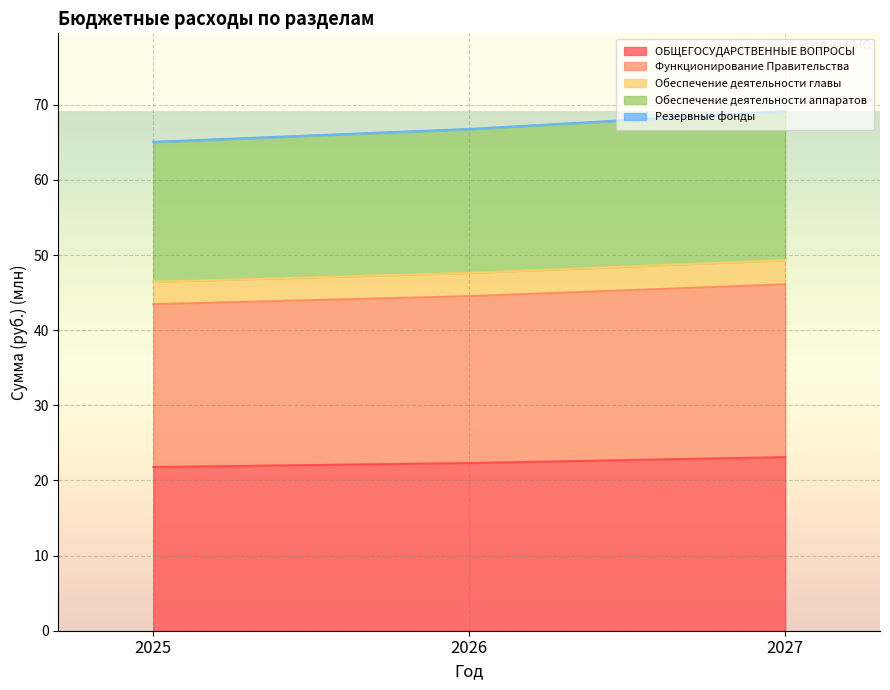

Which has a higher value, 2025 or 2026?

2026